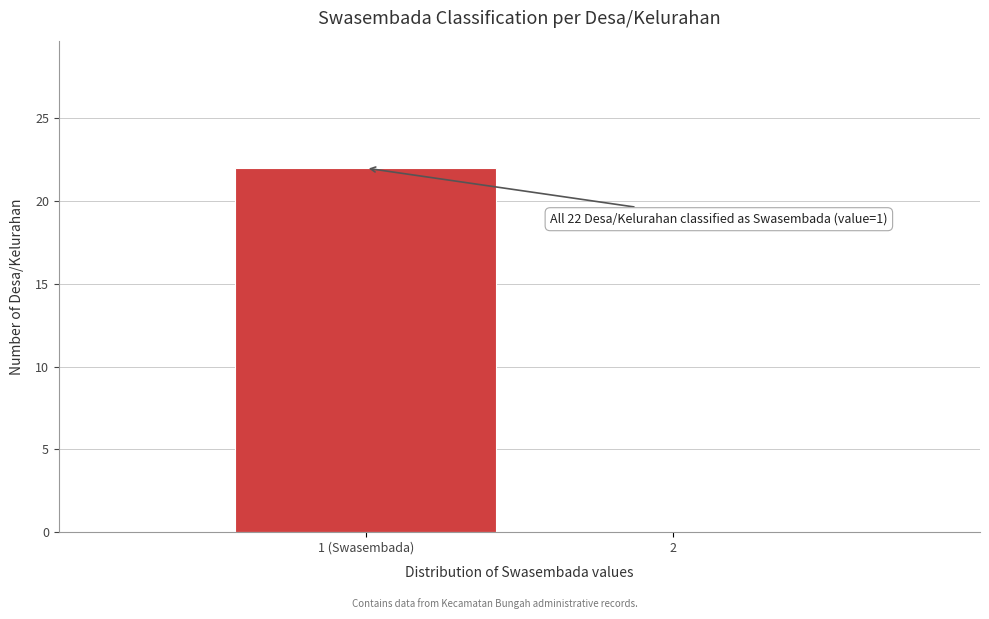

Reading left to right, list all the values displayed in this chart.

1 (Swasembada)=22	2=0